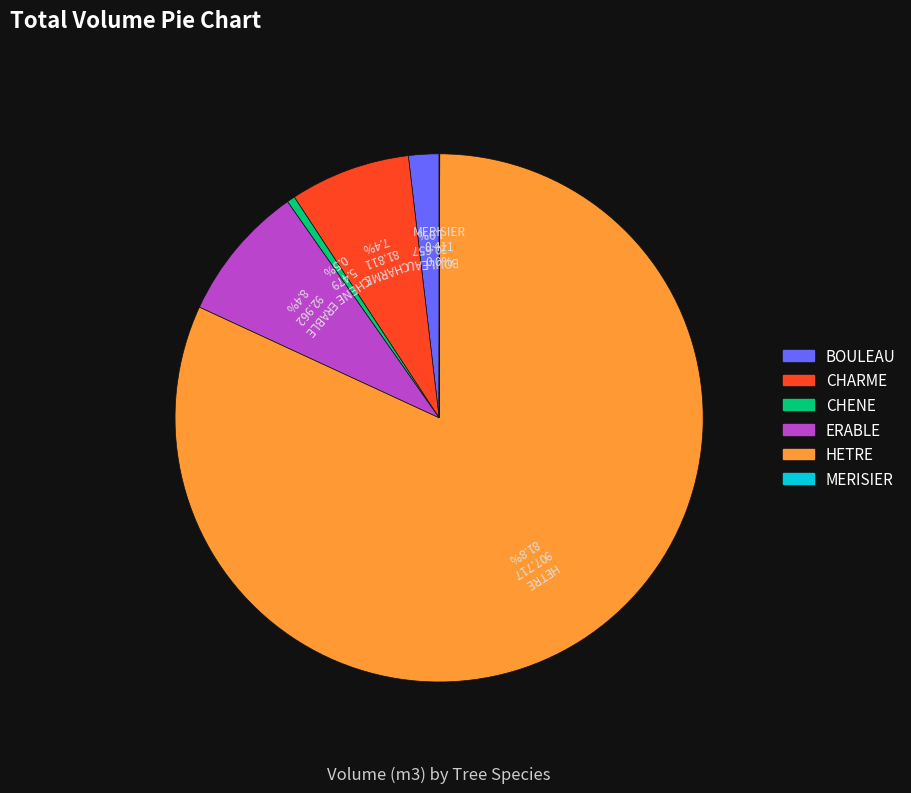

Which category has the biggest portion of the pie?

HETRE